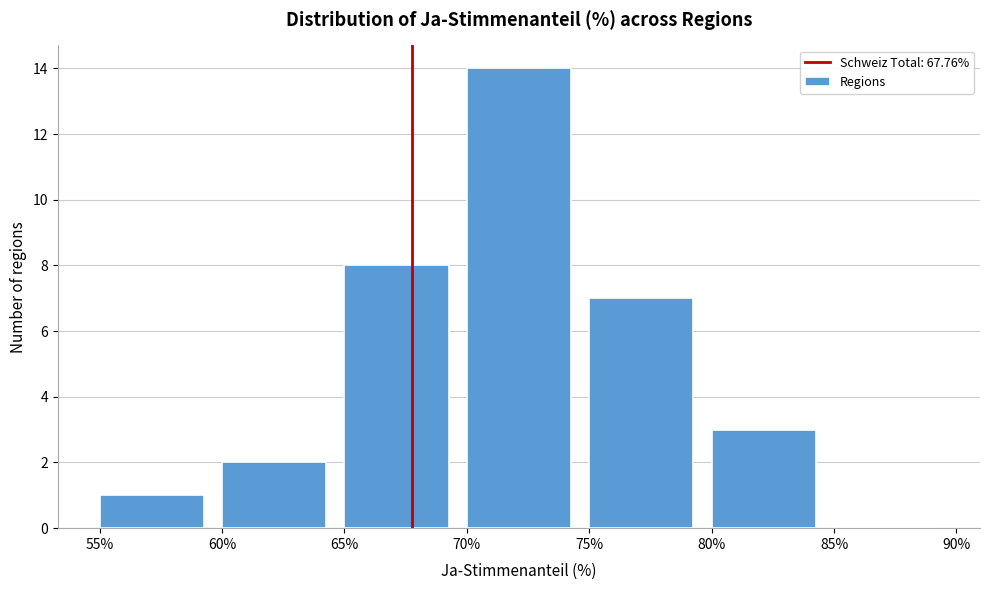

Reading left to right, transcribe this chart: for each bar, give the range it covers on the x-axis and its height. The values are not printed on the chart, so give them approximately, as read against the axis.

55% to 60%: 1
60% to 65%: 2
65% to 70%: 8
70% to 75%: 14
75% to 80%: 7
80% to 85%: 3
85% to 90%: 0